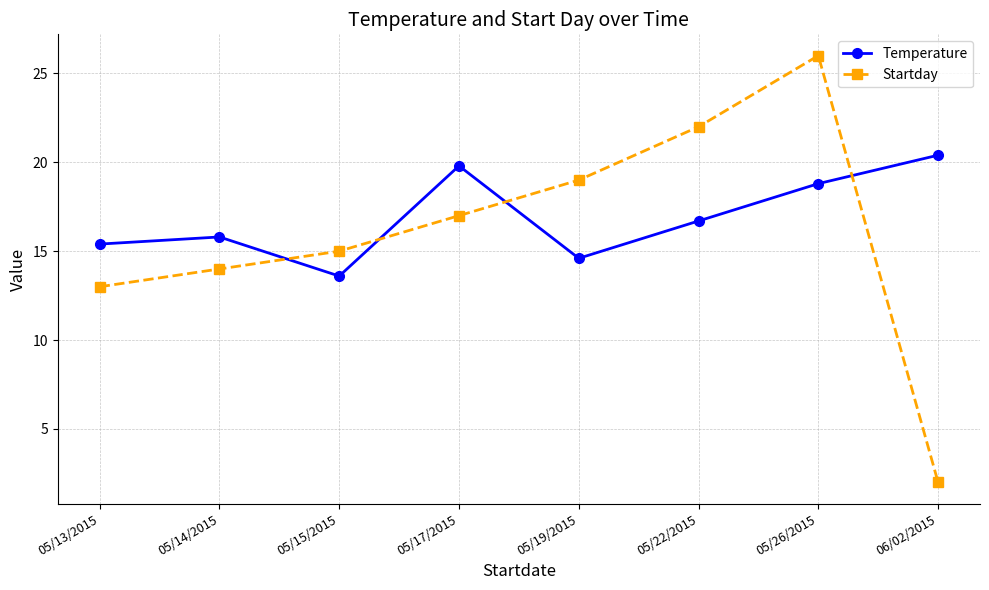

What position from the left is 05/17/2015?

4